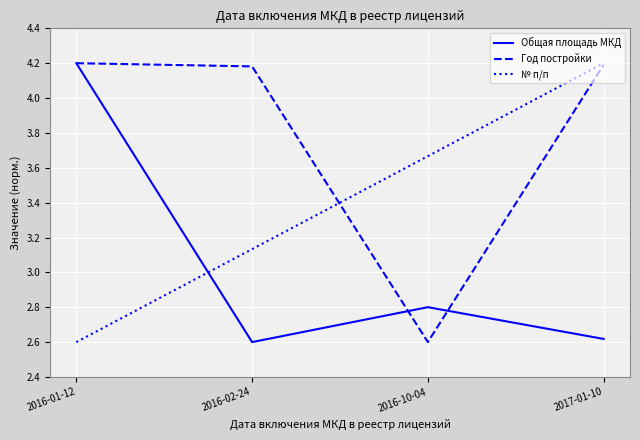

What is the minimum value for Год постройки?

2.6